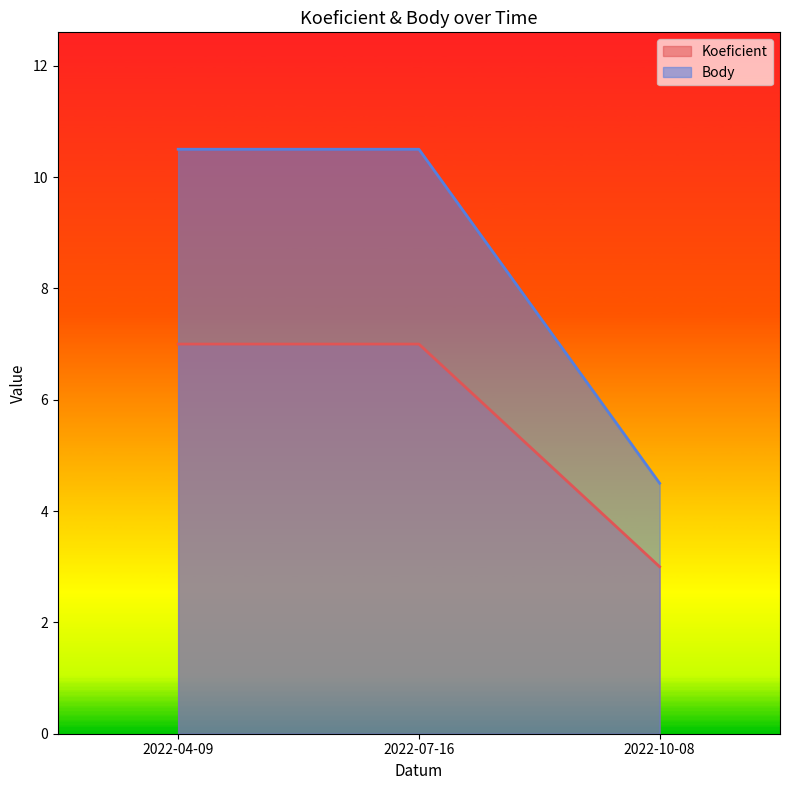

At which label does Body reach its minimum?

2022-10-08